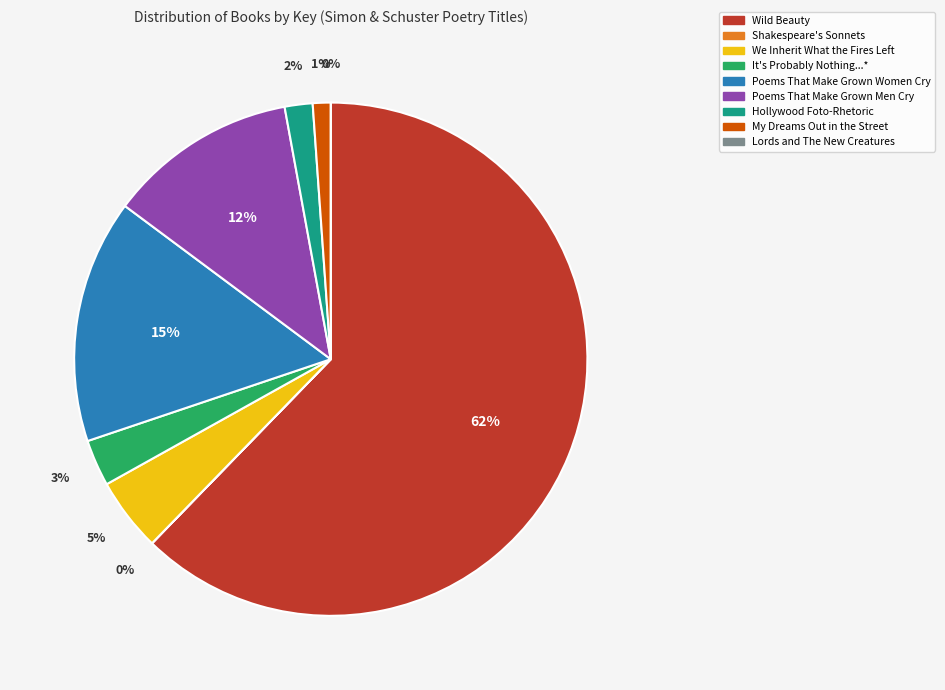

What portion of the pie excludes It's Probably Nothing...*?

97.1%